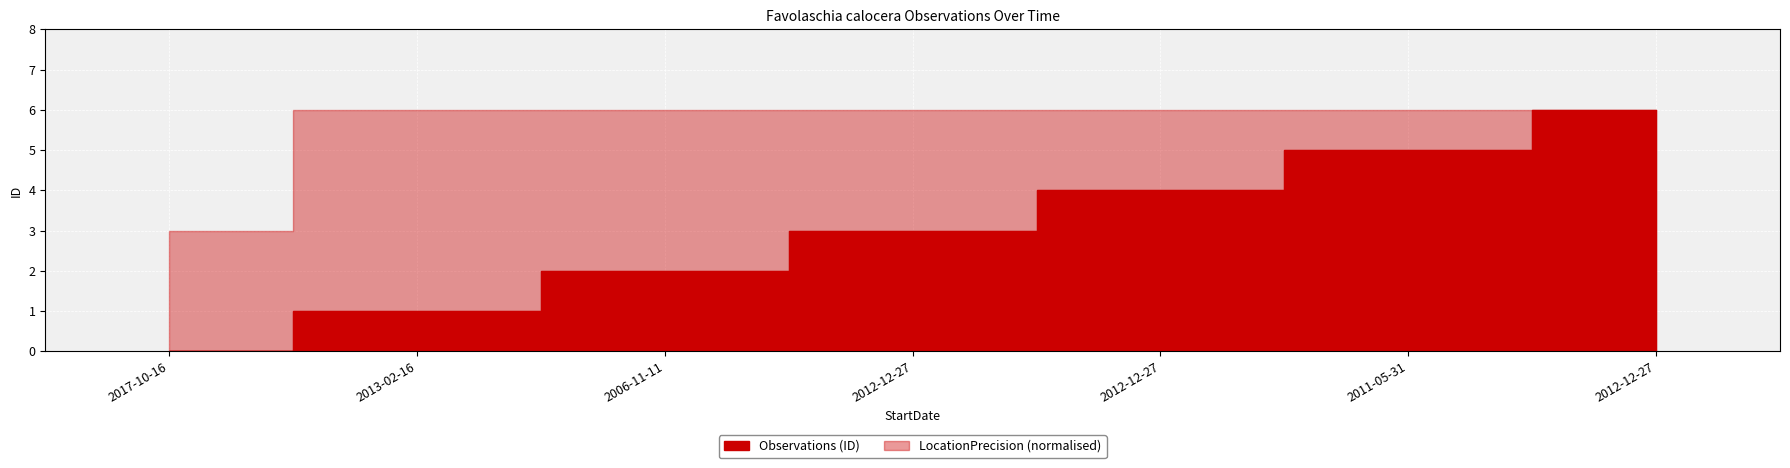

What is the label of the 7th point from the right?

2017-10-16